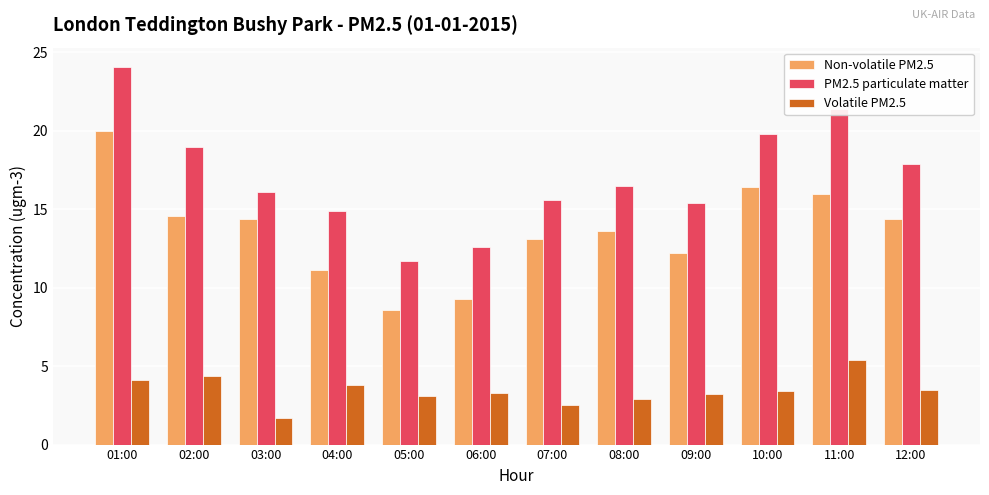

How many bars are there in each group?

3